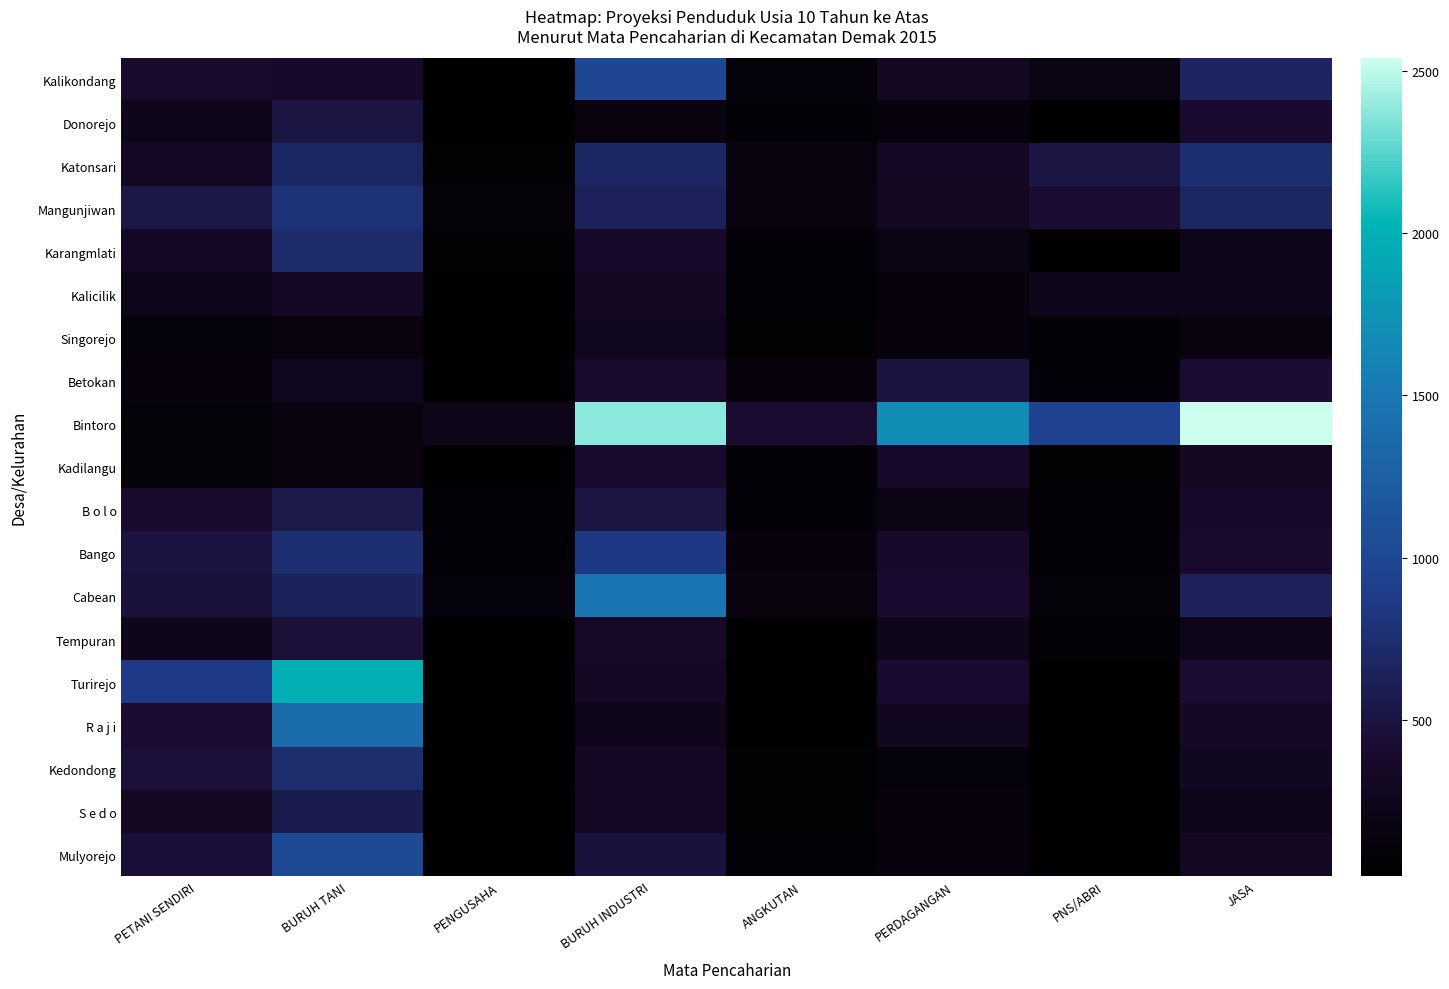

Rank the series at PERDAGANGAN from highest to lowest value.

Bintoro, Betokan, Cabean, Turirejo, Bango, Kadilangu, Katonsari, Kalikondang, Mangunjiwan, R a j i, Tempuran, B o l o, Karangmlati, S e d o, Kalicilik, Mulyorejo, Singorejo, Donorejo, Kedondong